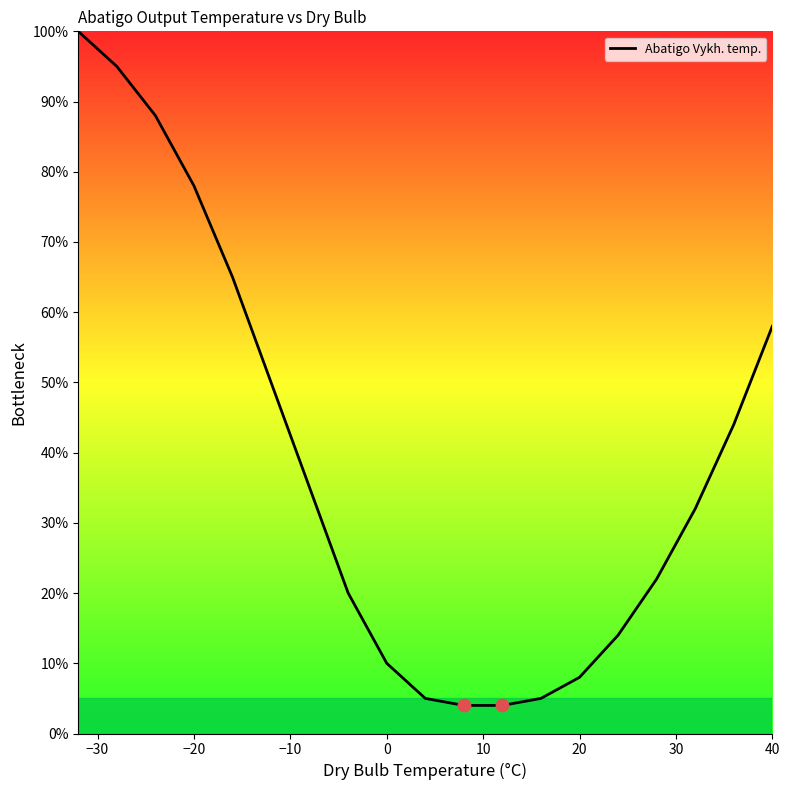

What is the maximum value shown in the chart?

100